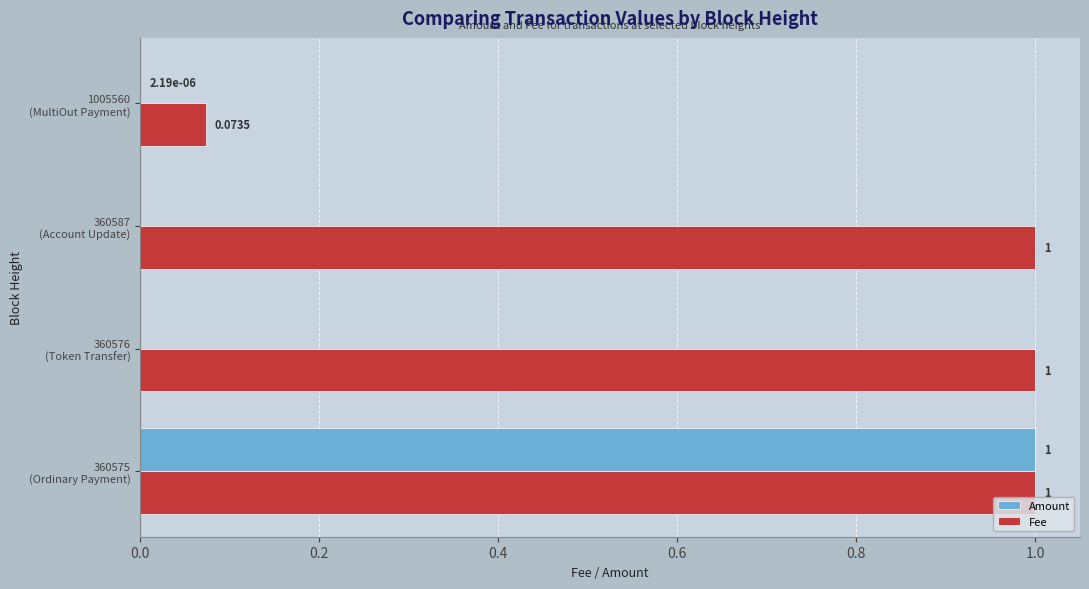

Which series has the largest total across all categories?

Fee